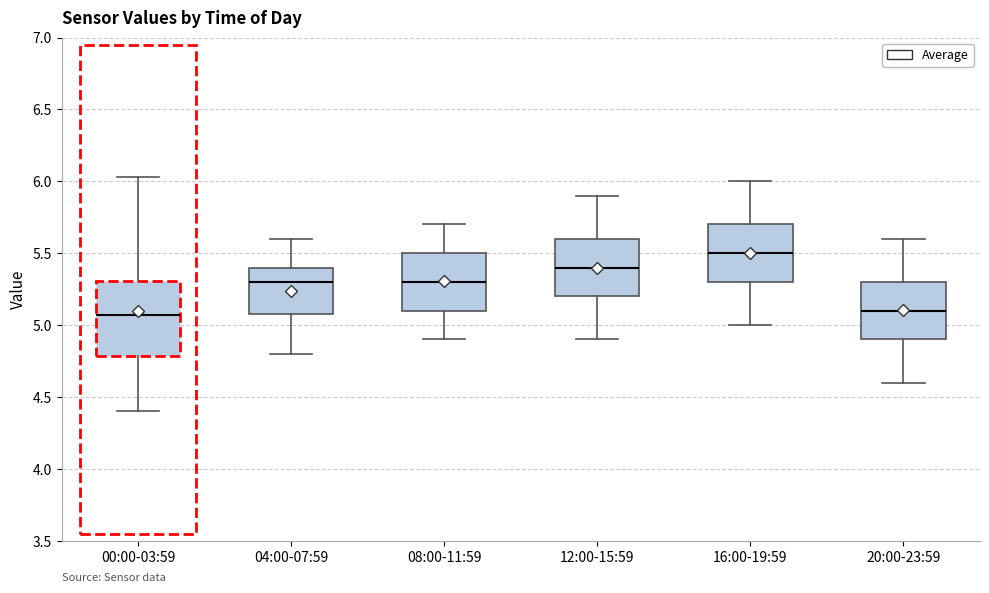

Where does the lower whisker of the box for 20:00-23:59 end on the y-axis? The values are not printed on the chart, so give them approximately, as read against the axis.

4.60